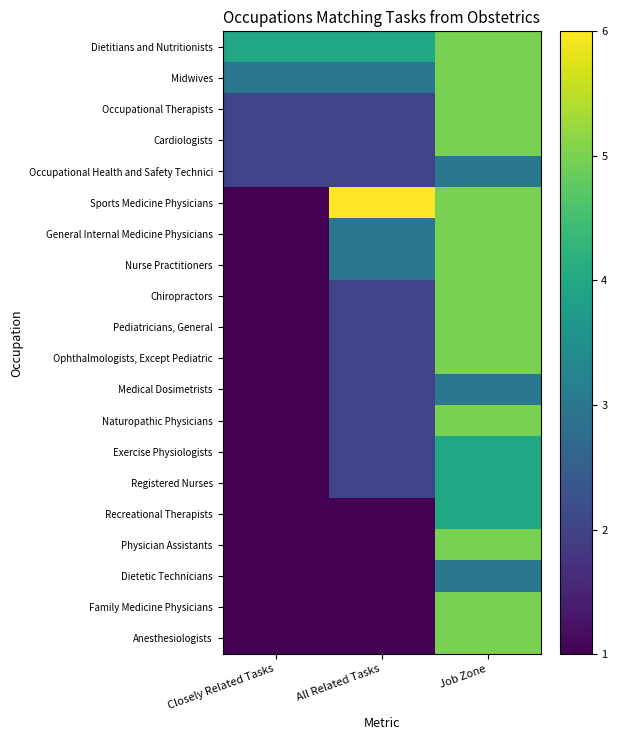

What is the minimum value for Dietetic Technicians?

1